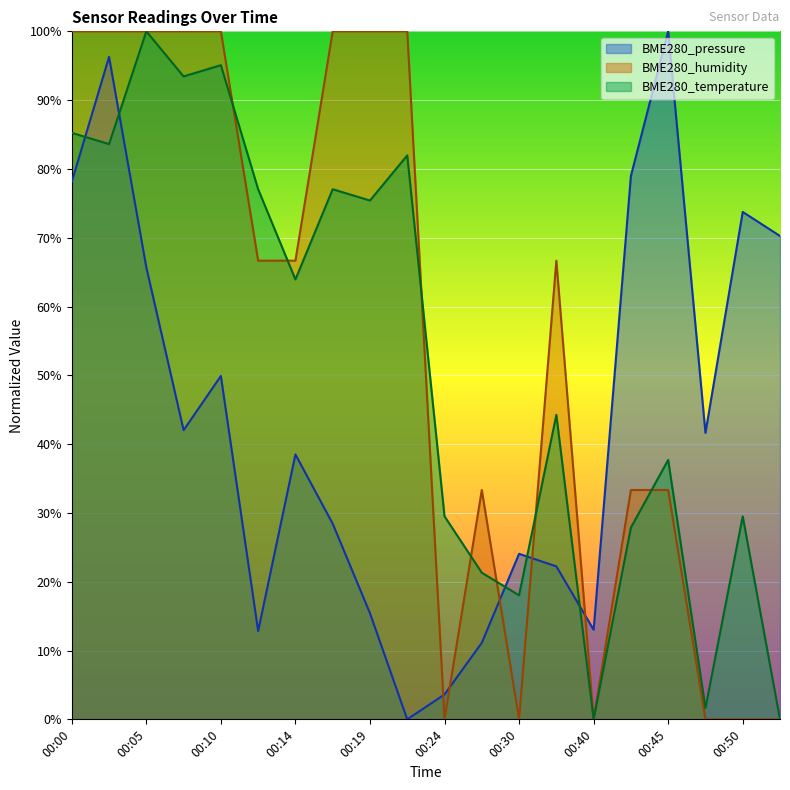

How many interior local valleys does the BME280_humidity series have?

3